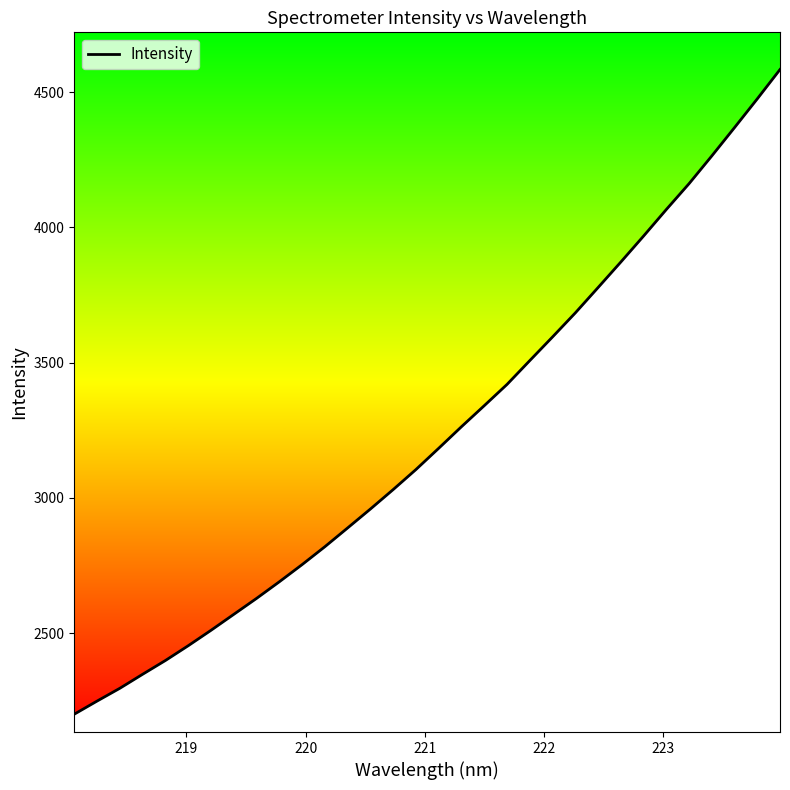

What is the difference between the maximum and minimum values?

2383.8